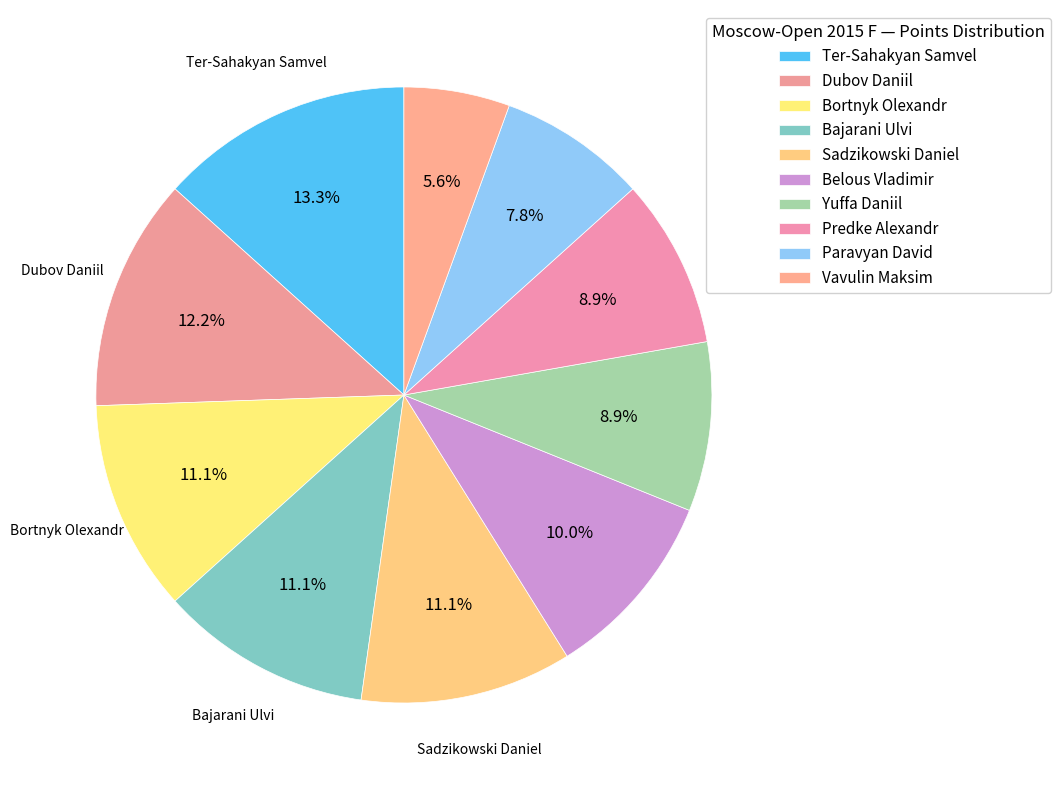

Which slice is the largest?

Ter-Sahakyan Samvel